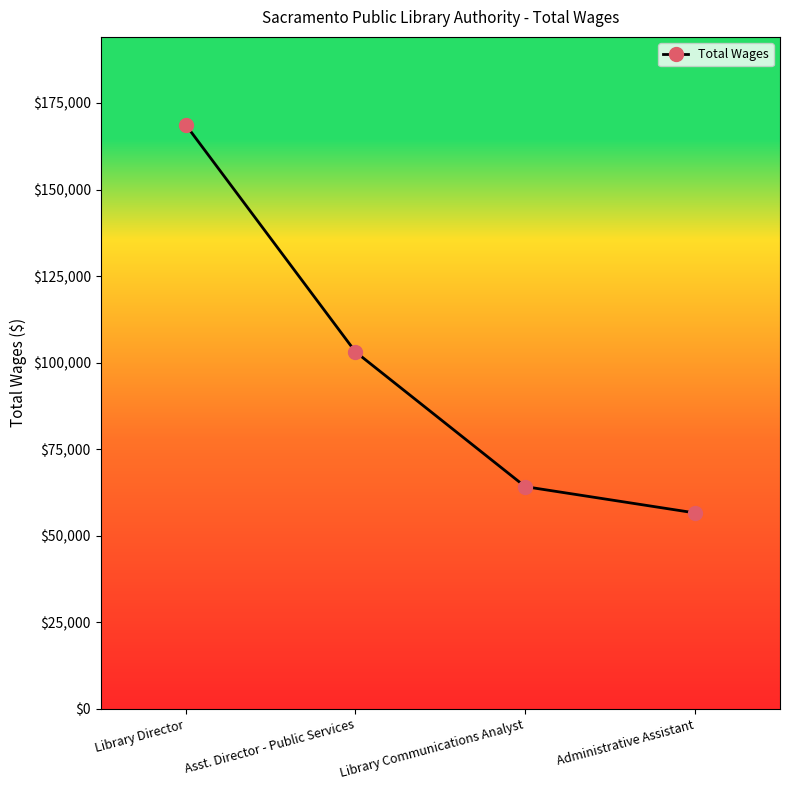

The value at Asst. Director - Public Services is 157505. True or false?

False